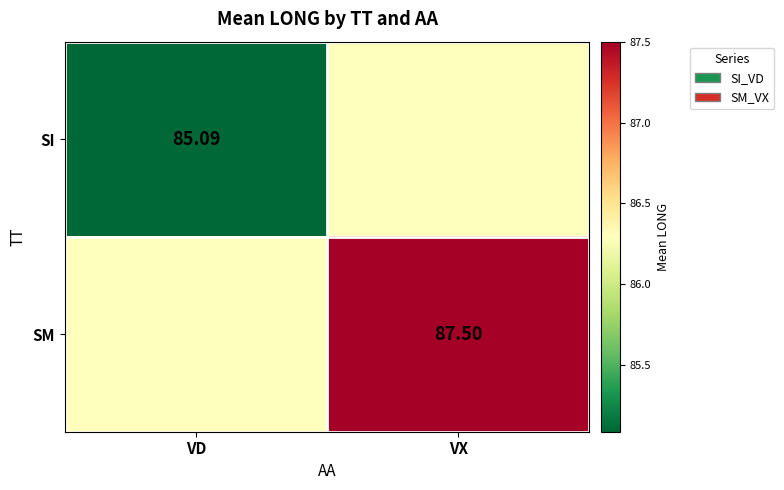

Is the value of SM at VX greater than the value of SI at VD?

Yes